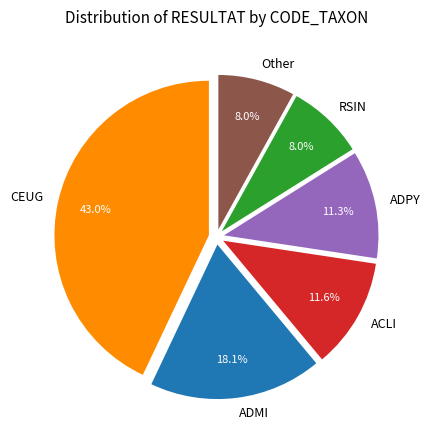

To the nearest percent, what portion does ACLI represent?

12%